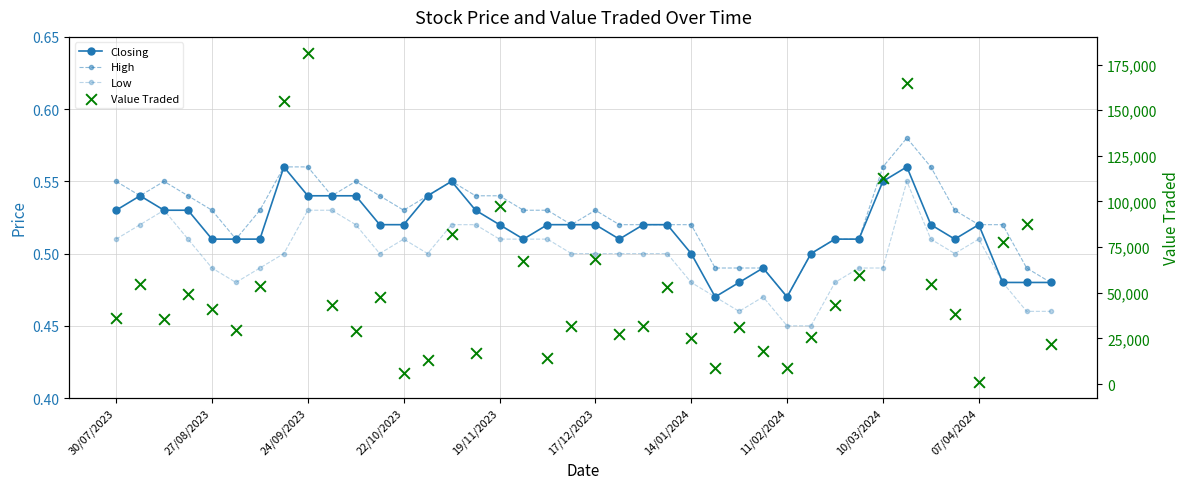

At how many categories does at least one series exceed 24951?

31